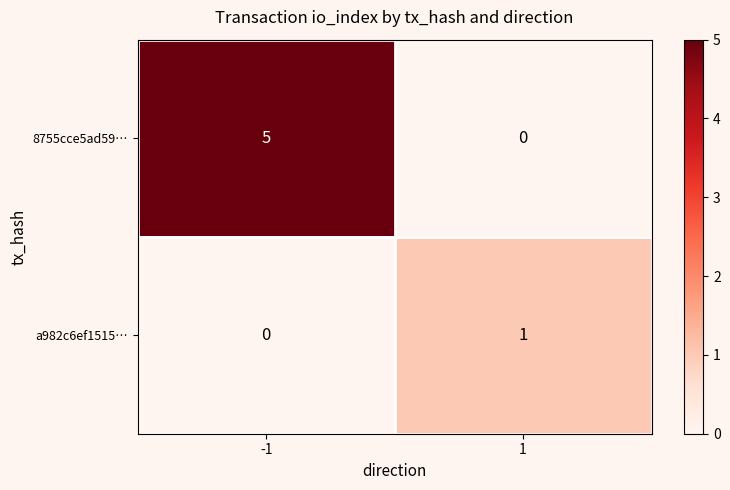

What is the maximum value shown in the chart?

5